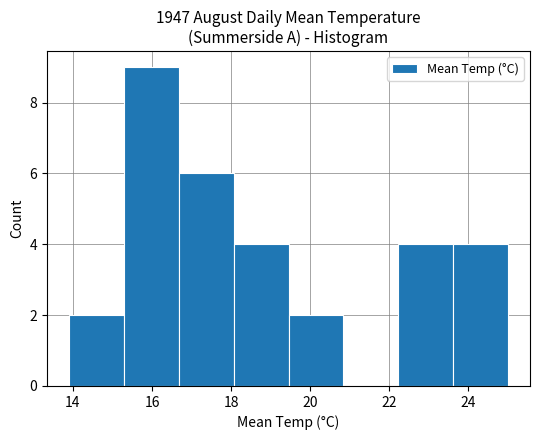

Which range on the x-axis has the tallest bar?

15.2 to 16.6